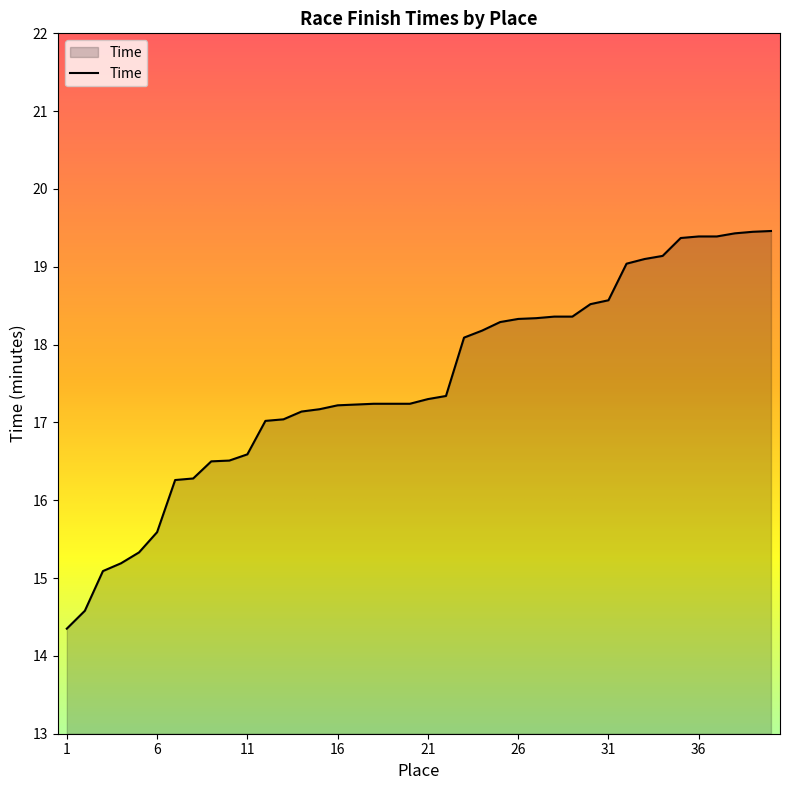

What is the greatest value displayed?

19.5